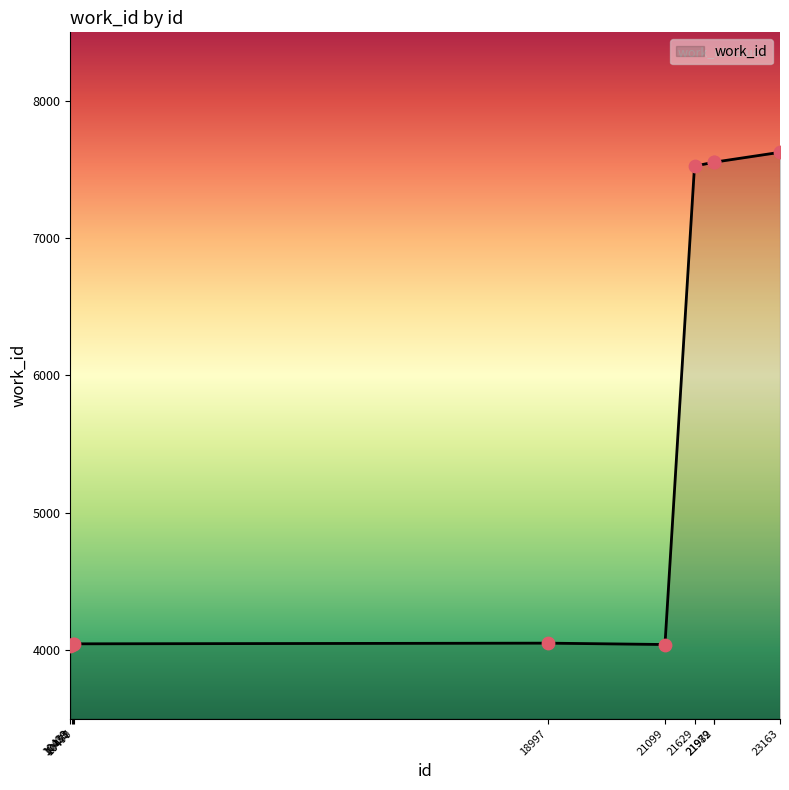

What is the change in value from 10453 to 18997?

+14